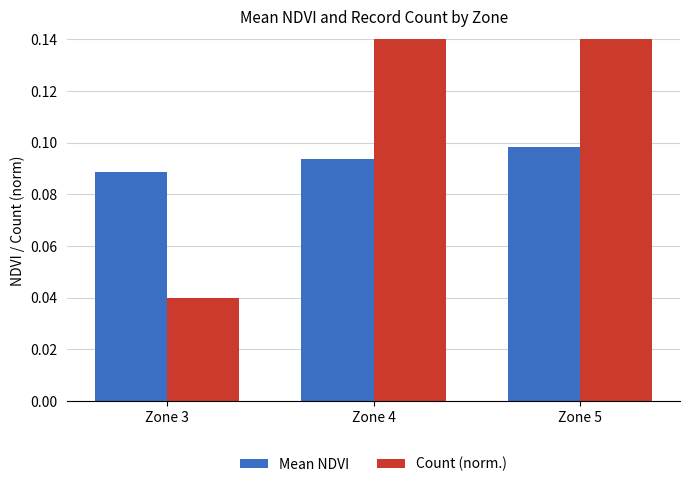

What is the average value of the Mean NDVI series?

0.1